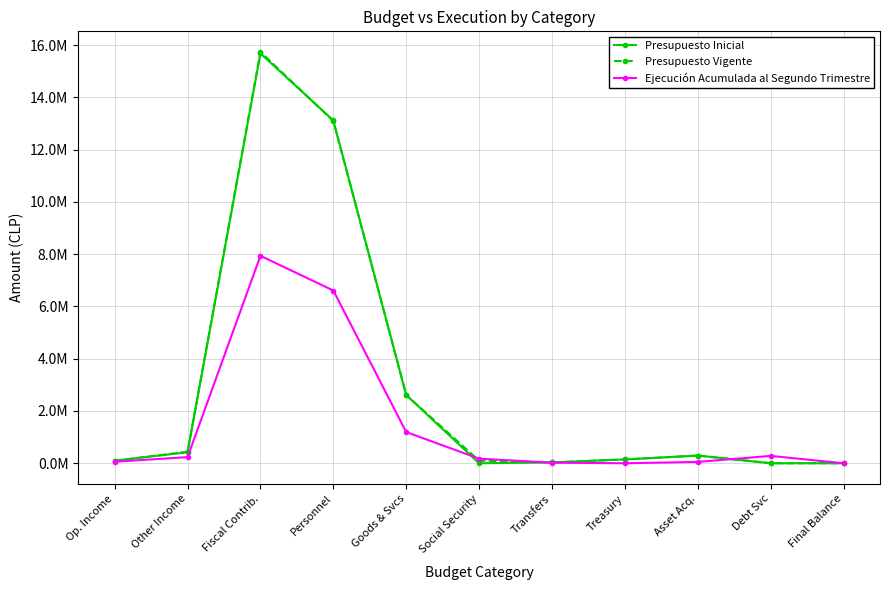

Does the chart have visible grid lines?

Yes